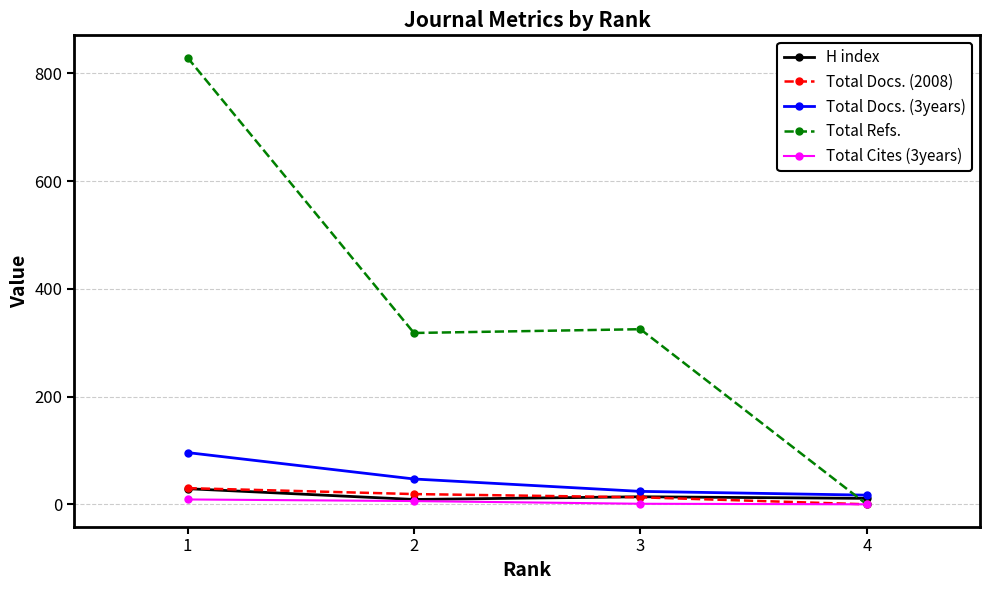

What are all the series names shown in the legend?

H index, Total Docs. (2008), Total Docs. (3years), Total Refs., Total Cites (3years)